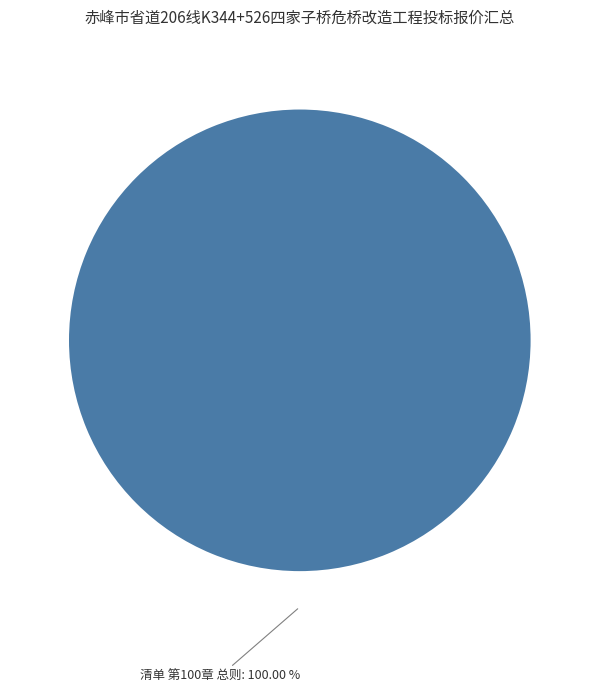

Is there any slice that represents more than half of the pie?

Yes